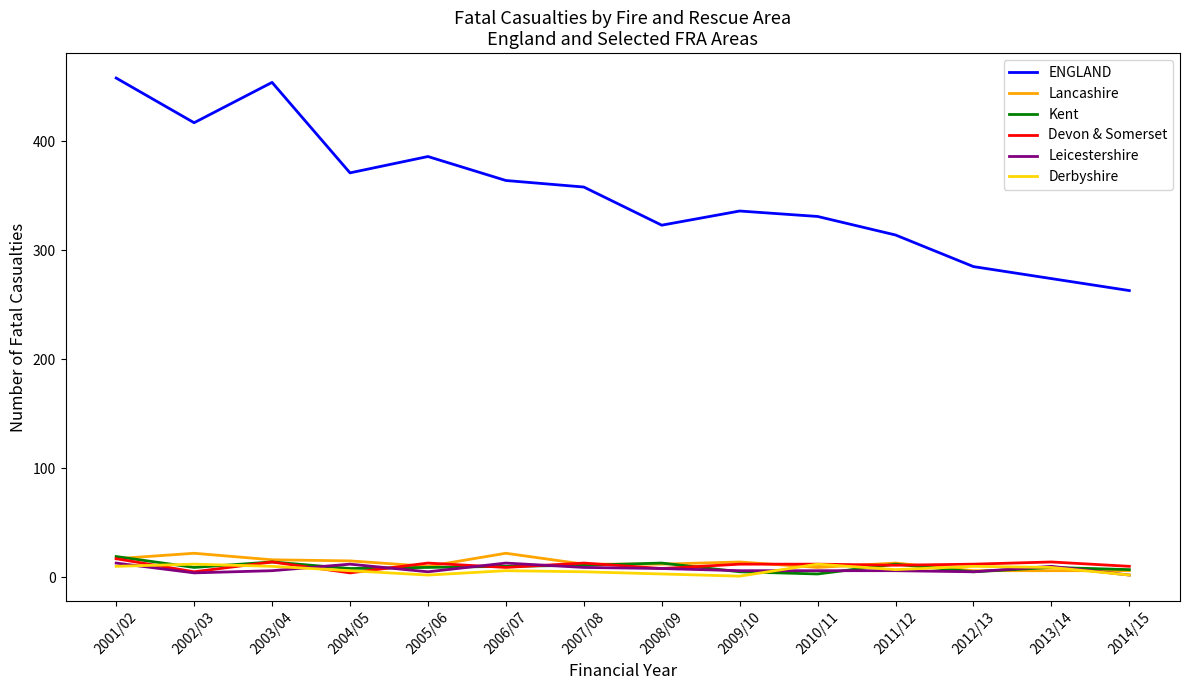

At how many categories does at least one series exceed 395?

3